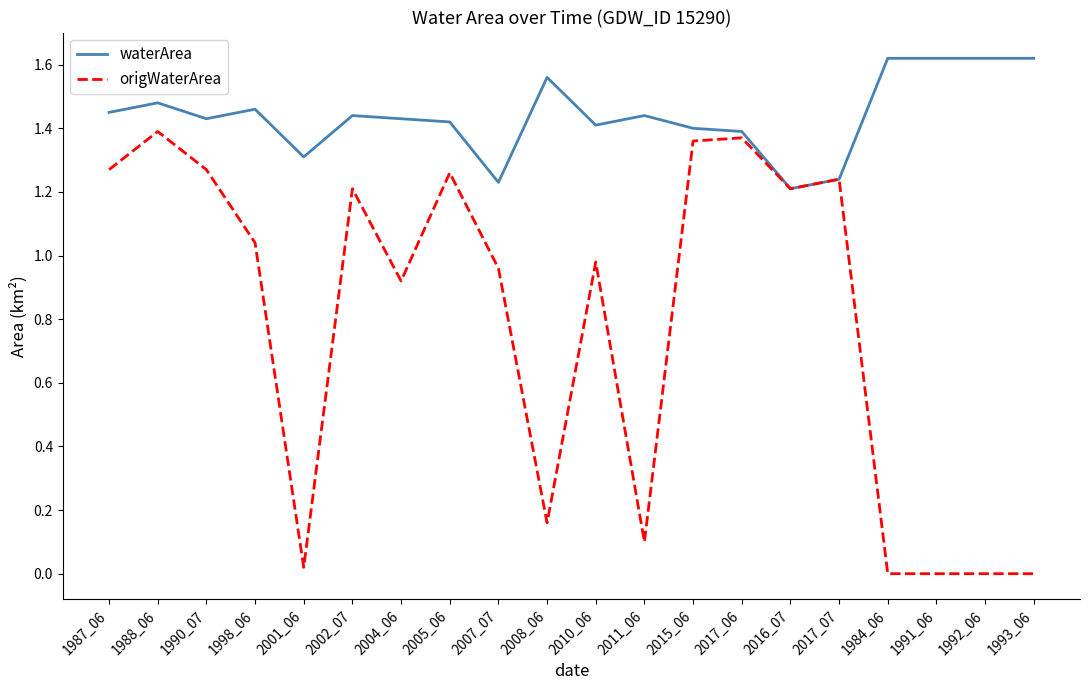

Is the value of origWaterArea at 1998_06 greater than the value of waterArea at 2010_06?

No